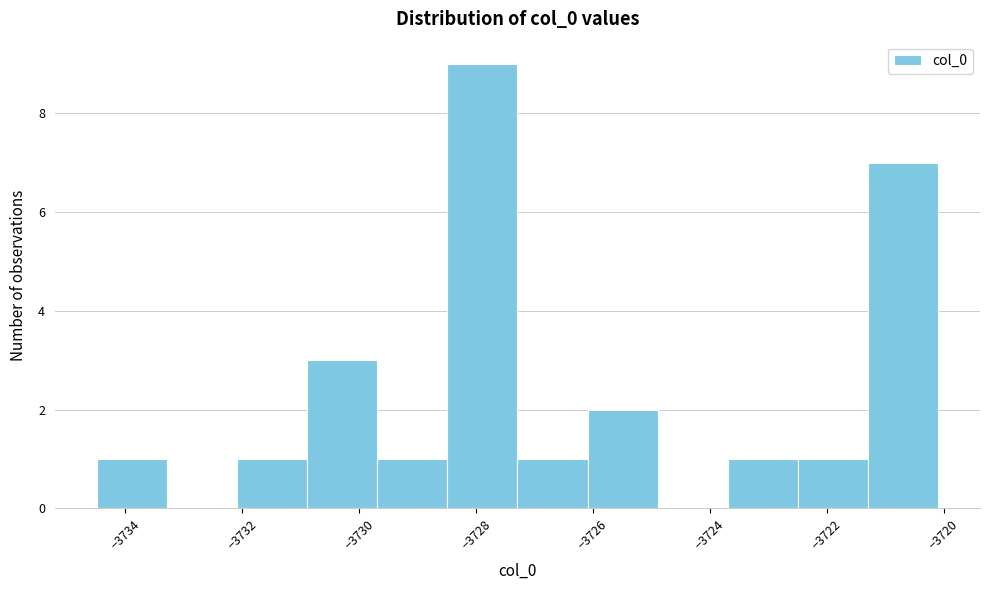

Reading left to right, list every bar in this chart as the range it spans on the x-axis followed by its height. Neither the bar edges nor the heights are printed on the chart, so give them approximately, as read against the axes.

-3734.4 to -3733.2: 1
-3733.2 to -3732.0: 0
-3732.0 to -3730.8: 1
-3730.8 to -3729.6: 3
-3729.6 to -3728.4: 1
-3728.4 to -3727.2: 9
-3727.2 to -3726.0: 1
-3726.0 to -3724.8: 2
-3724.8 to -3723.6: 0
-3723.6 to -3722.4: 1
-3722.4 to -3721.2: 1
-3721.2 to -3720.0: 7